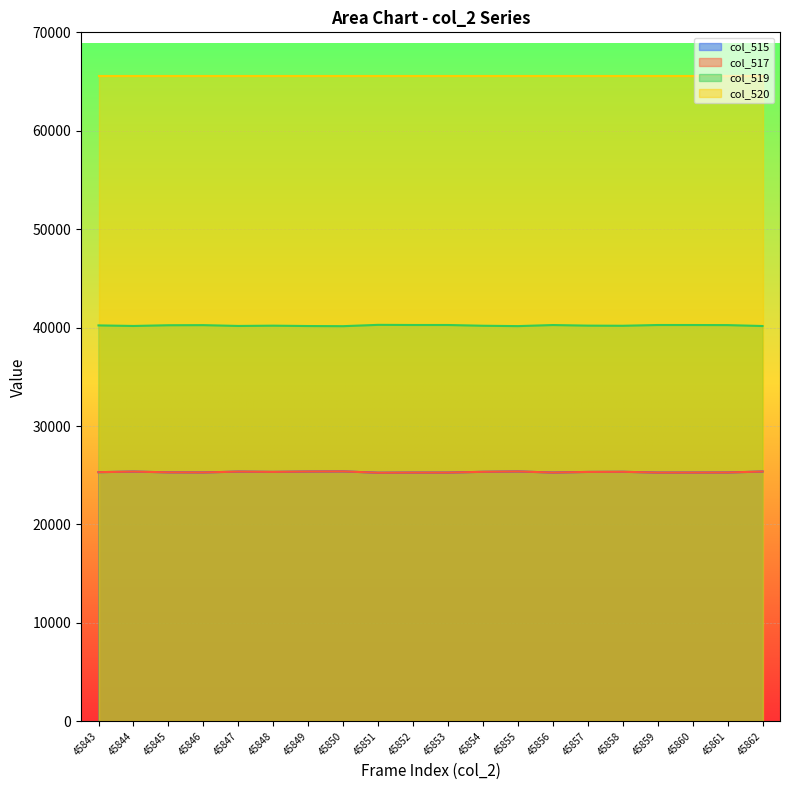

What is the difference between the maximum and minimum values in the col_517 series?

134